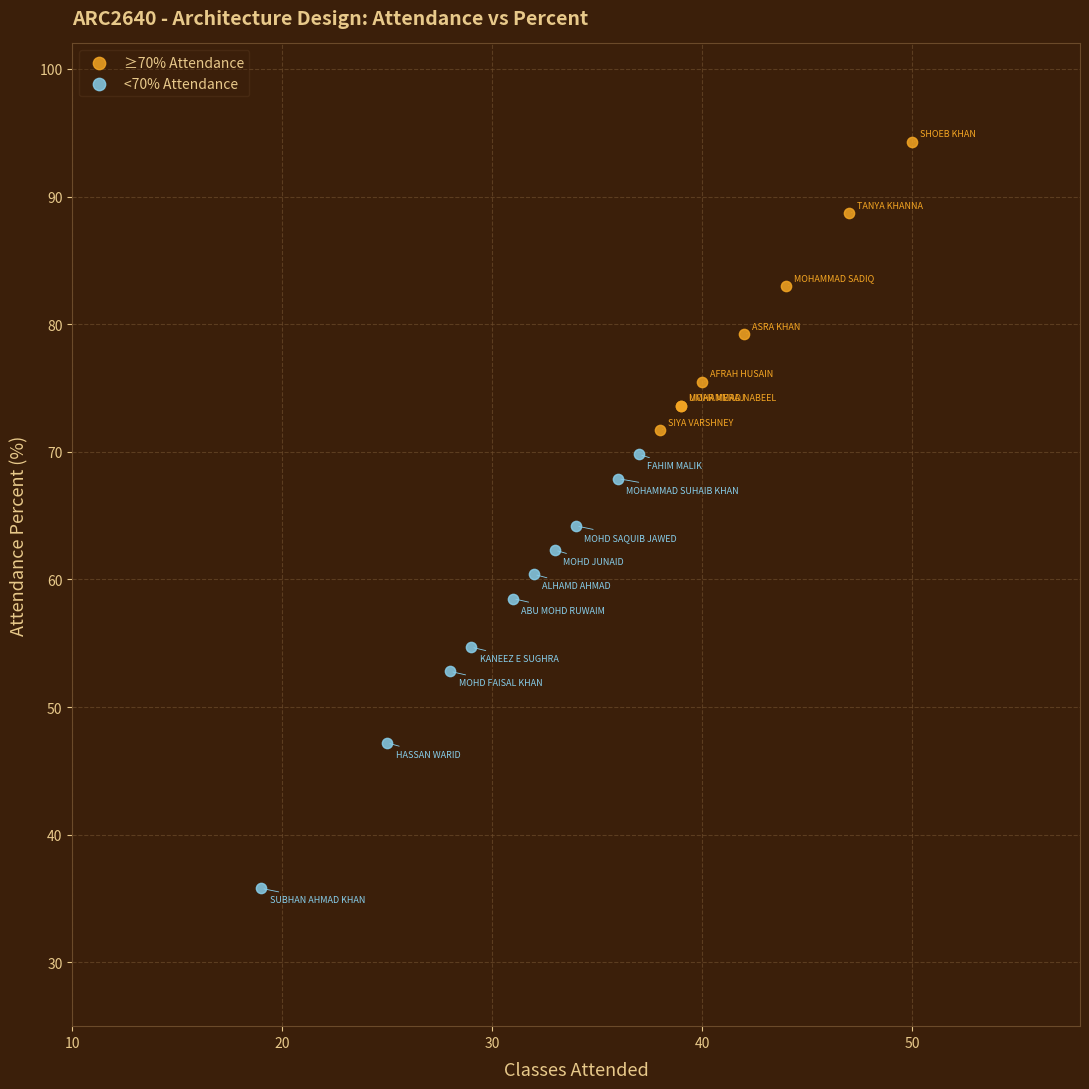

Which series reaches the maximum Y coordinate?

≥70% Attendance